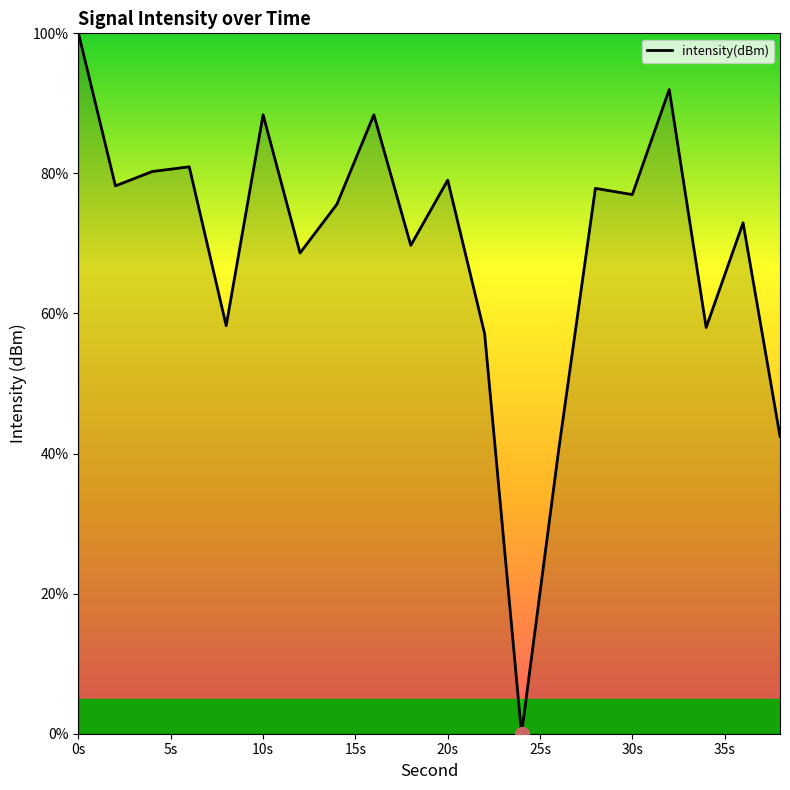

How many positive values are there?

19